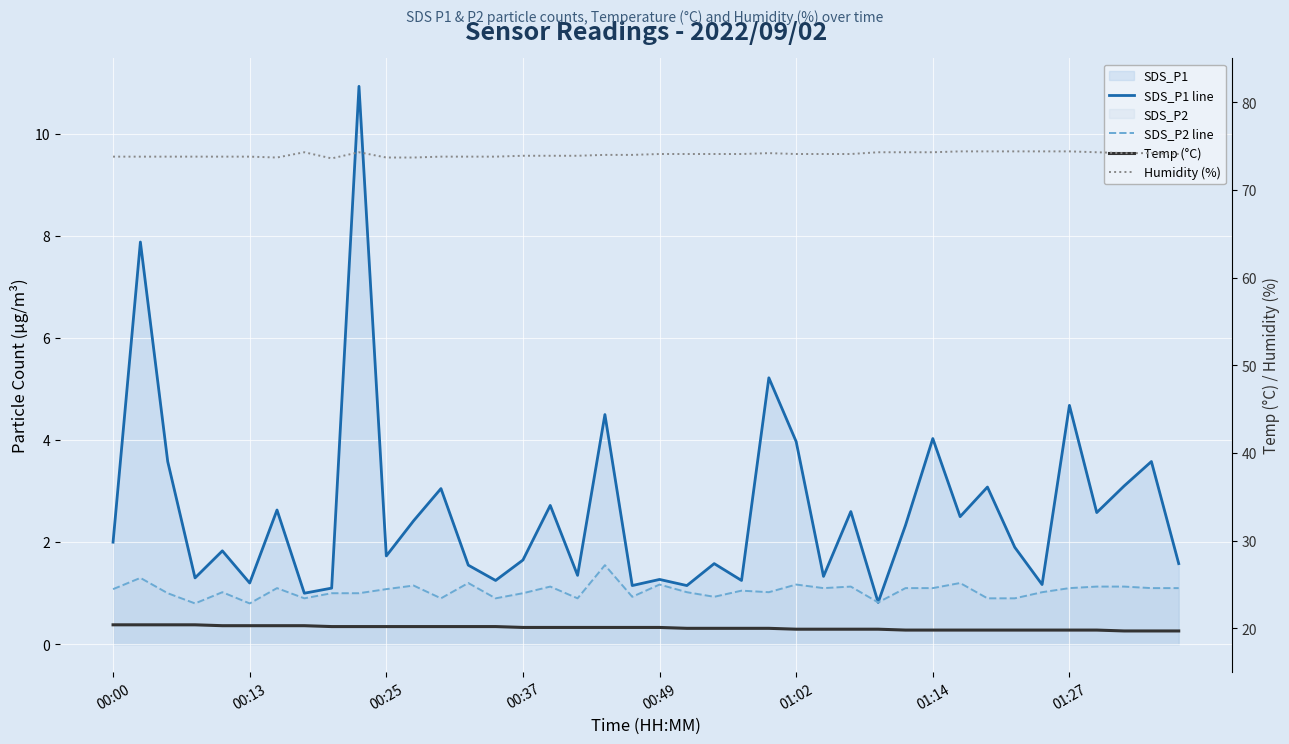

What is the greatest value displayed?

74.4